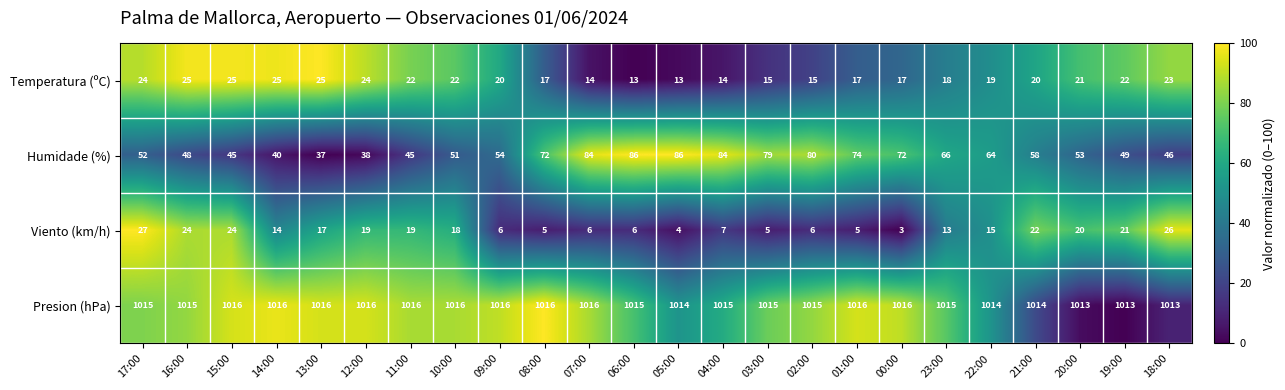

How many distinct data groups are displayed?

4